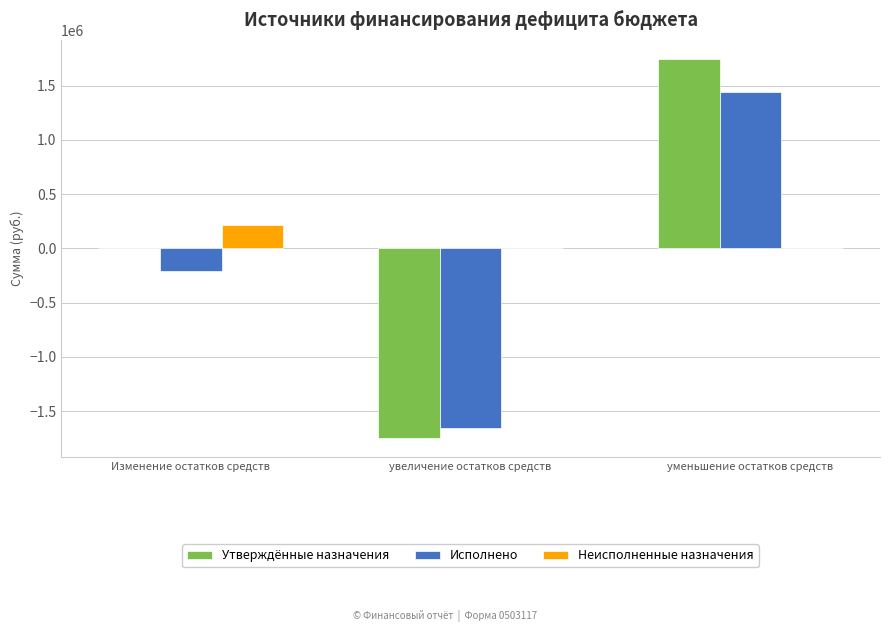

Reading left to right, list all the values displayed in this chart.

Утверждённые назначения: Изменение остатков средств=531.5	увеличение остатков средств=-1745954.0	уменьшение остатков средств=1746485.5
Исполнено: Изменение остатков средств=-212094.4	увеличение остатков средств=-1653071.5	уменьшение остатков средств=1440977.1
Неисполненные назначения: Изменение остатков средств=212625.9	увеличение остатков средств=0.0	уменьшение остатков средств=0.0